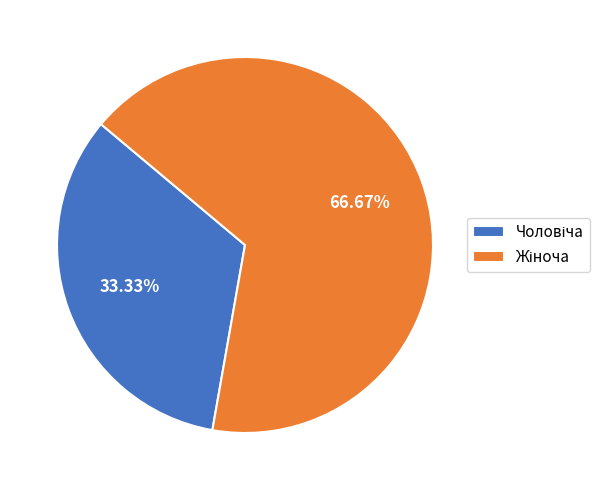

Is it true that Чоловіча is 33% of the pie?

True